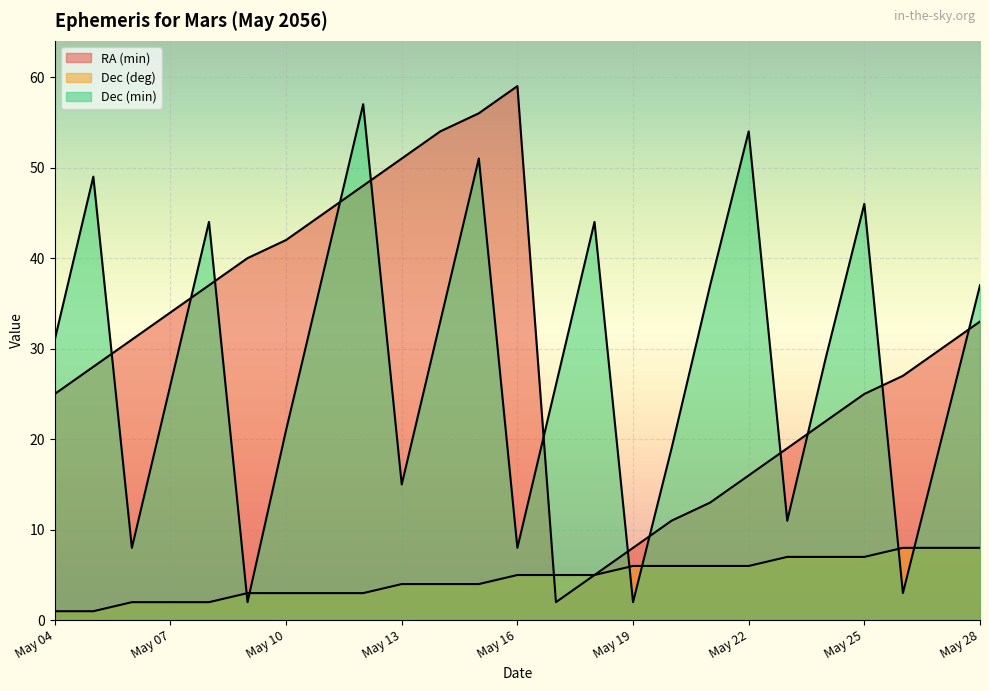

What is the difference between the maximum and minimum values in the Dec (min) series?

55